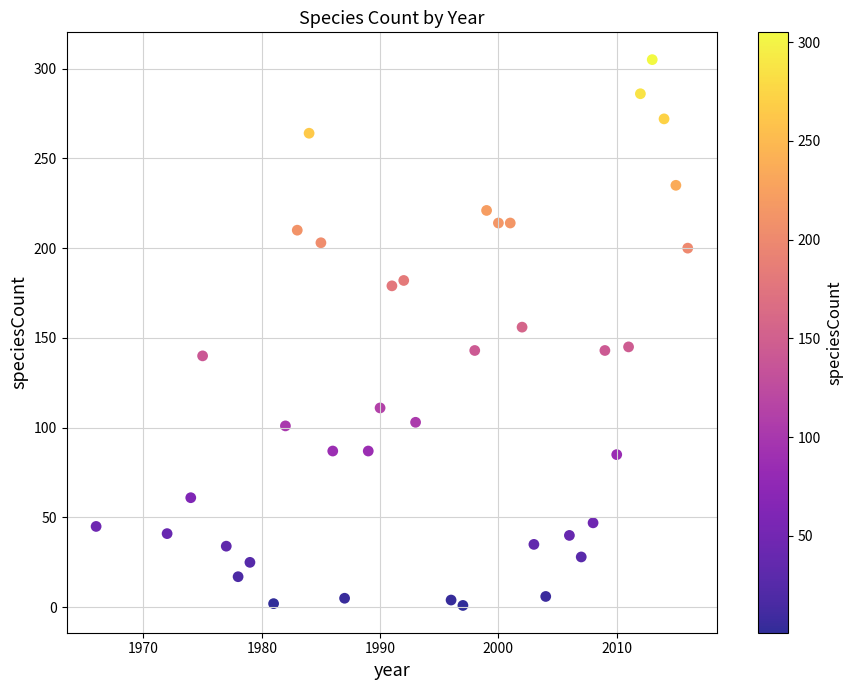

What is the range of Y values (max minus min)?

304